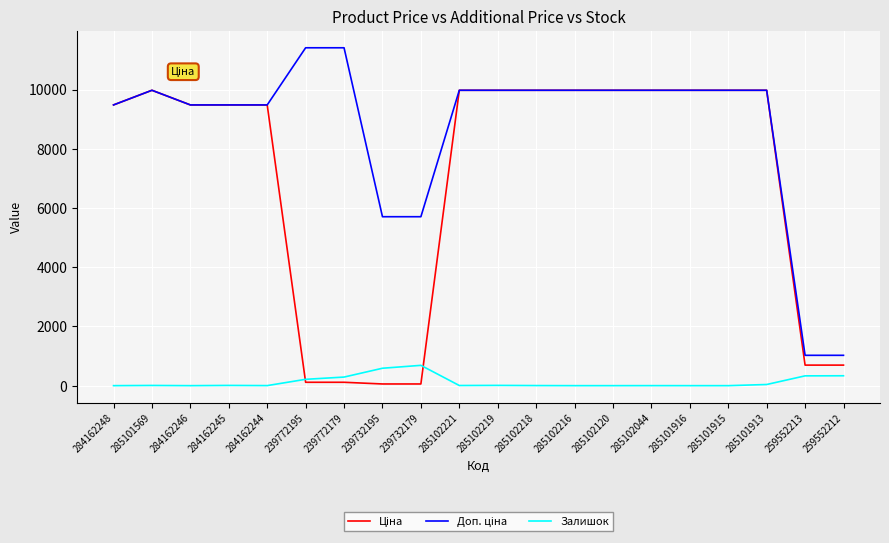

Is it true that Залишок equals 334.0 at 259552212?

True